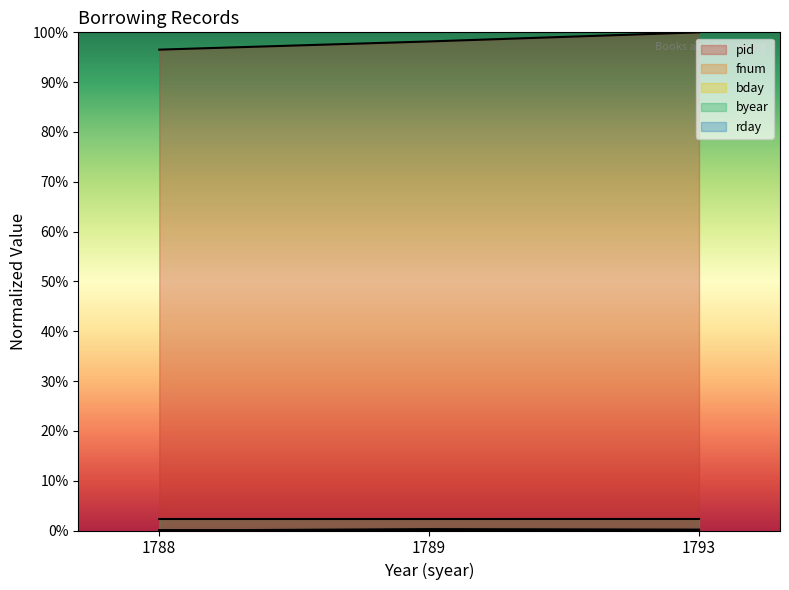

List the series in order of their peak value, highest first.

pid, byear, fnum, bday, rday